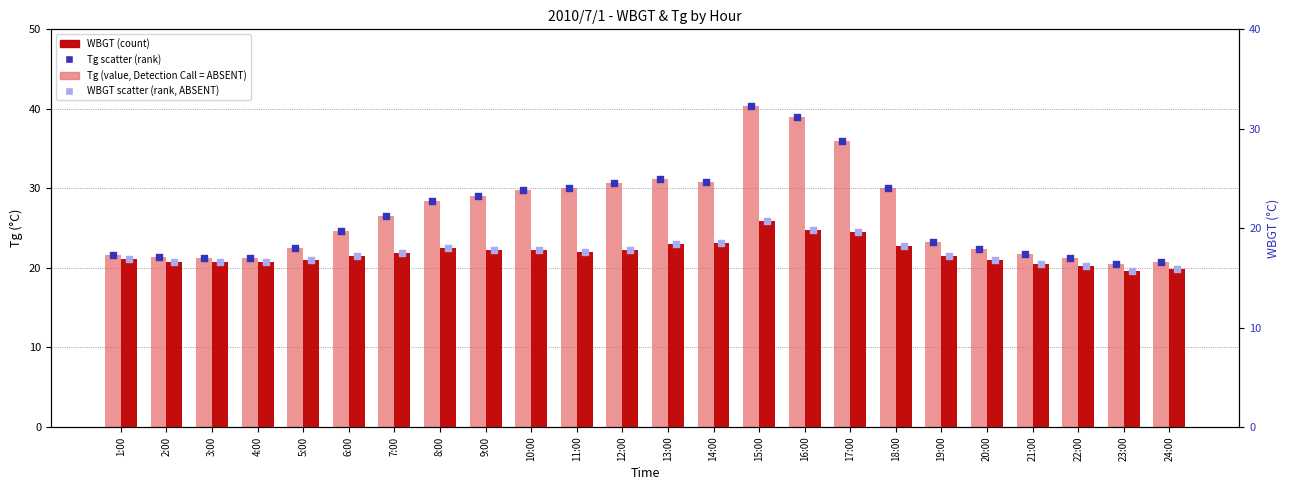

Which series contains the lowest Y value?

WBGT